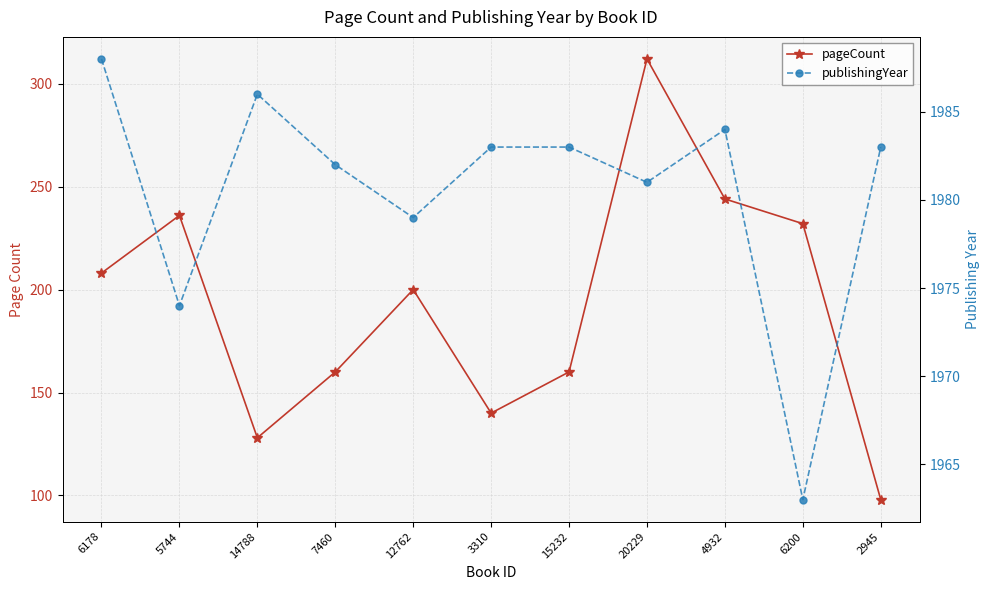

How many series are shown in this chart?

2